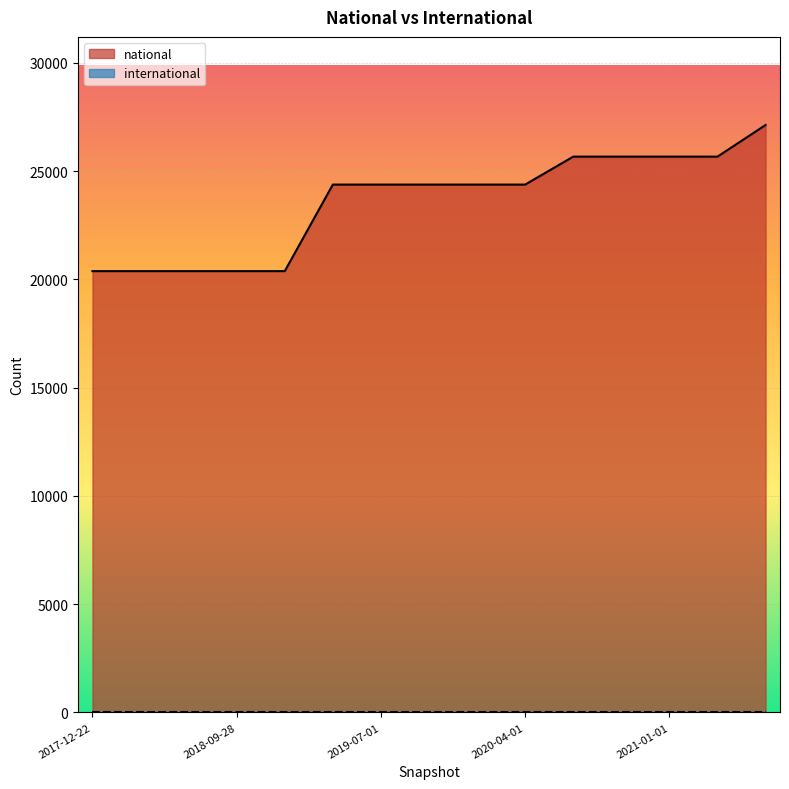

What is the sum of all values?

353526